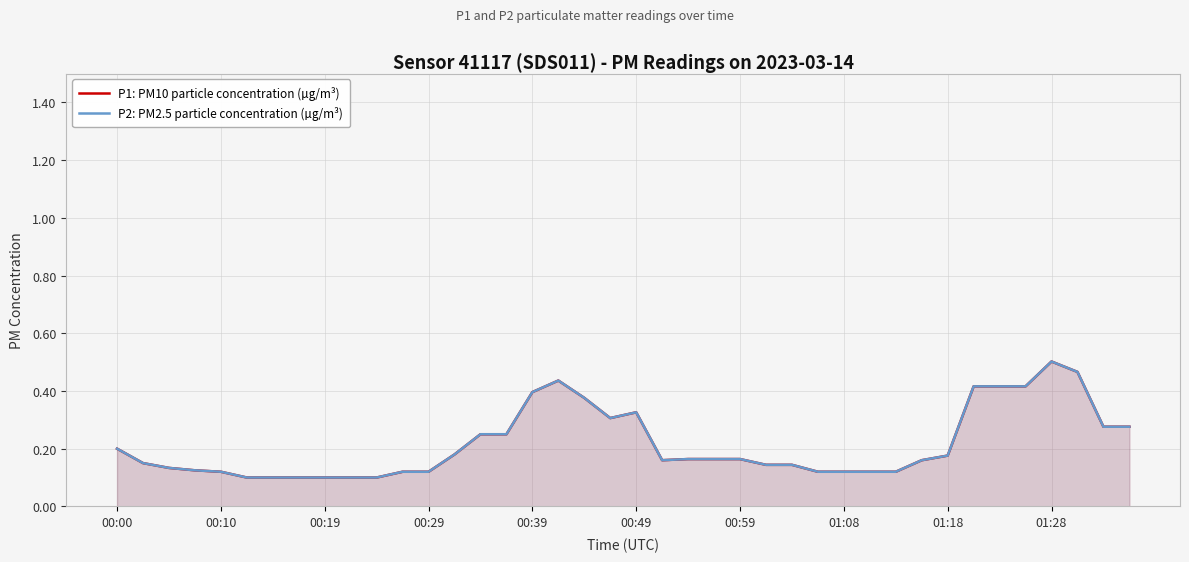

Count the P1: PM10 particle concentration (µg/m³) values in the range 0 to 1.

40